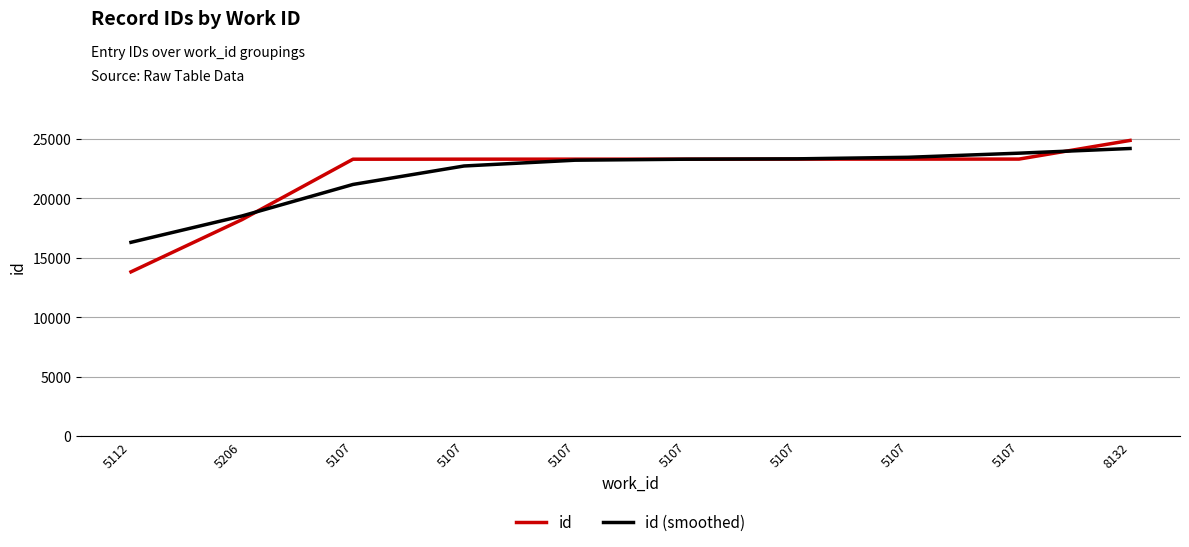

True or false: id (smoothed) has more than 2 points higher than both neighbors.

False